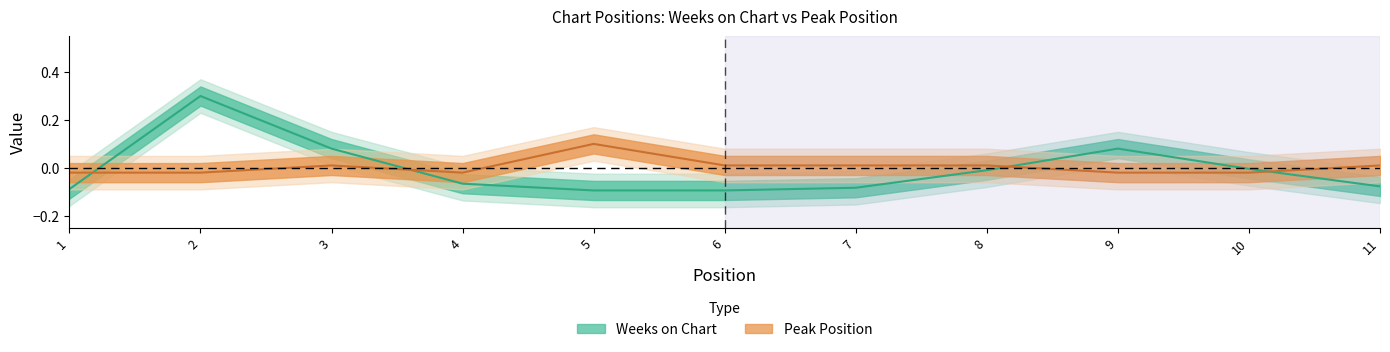

Reading left to right, what are all the values shown in this chart?

Weeks on Chart: 1=-0.1	2=0.3	3=0.1	4=-0.1	5=-0.1	6=-0.1	7=-0.1	8=-0.0	9=0.1	10=-0.0	11=-0.1
Peak Position: 1=-0.0	2=-0.0	3=0.0	4=-0.0	5=0.1	6=0.0	7=0.0	8=0.0	9=-0.0	10=-0.0	11=0.0